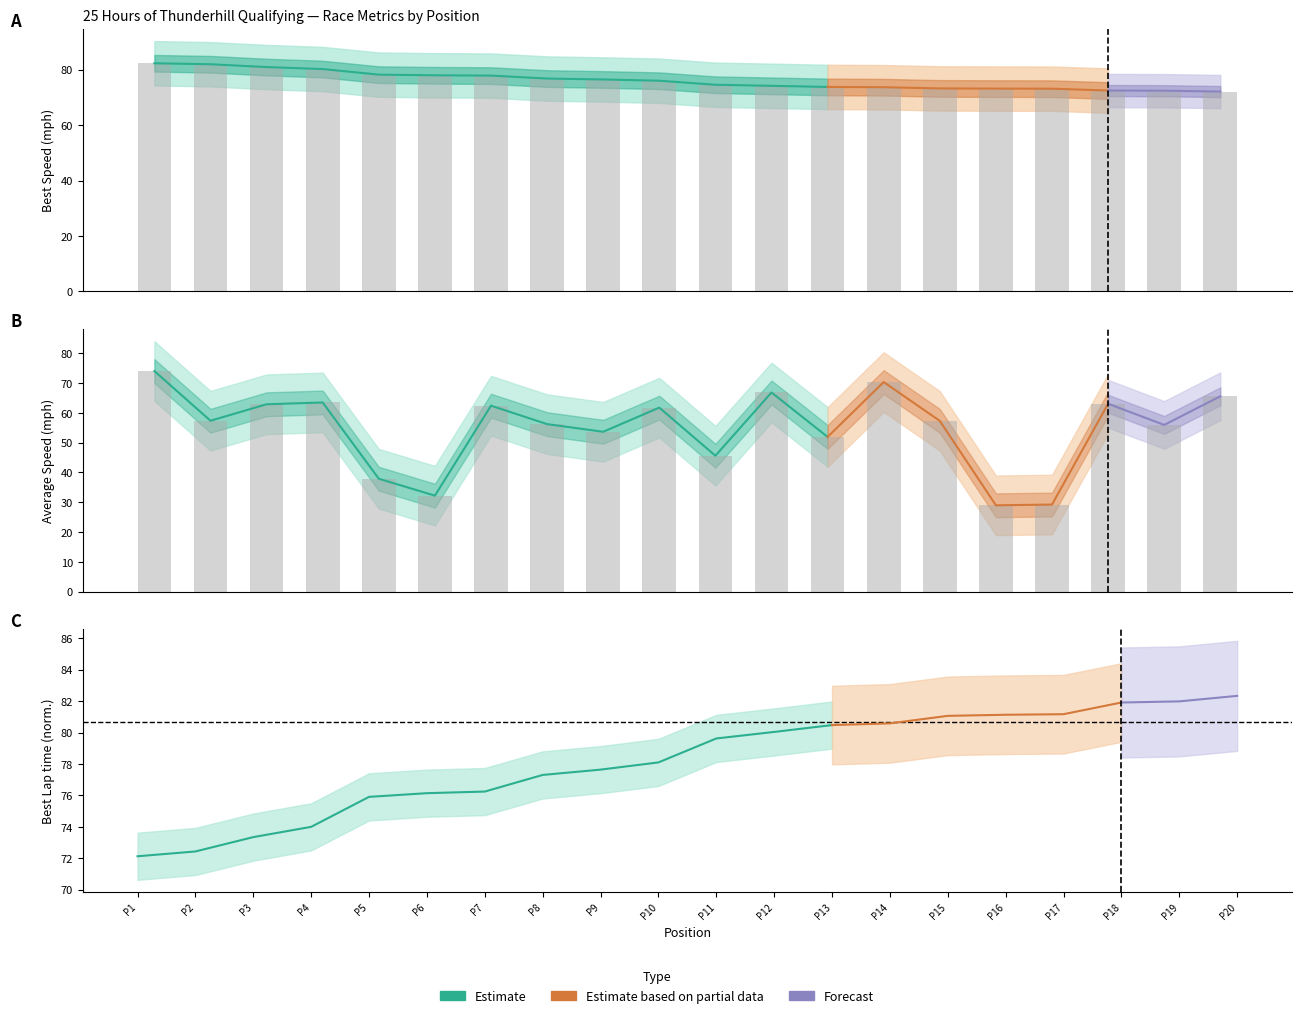

How many categories are shown in the chart?

20